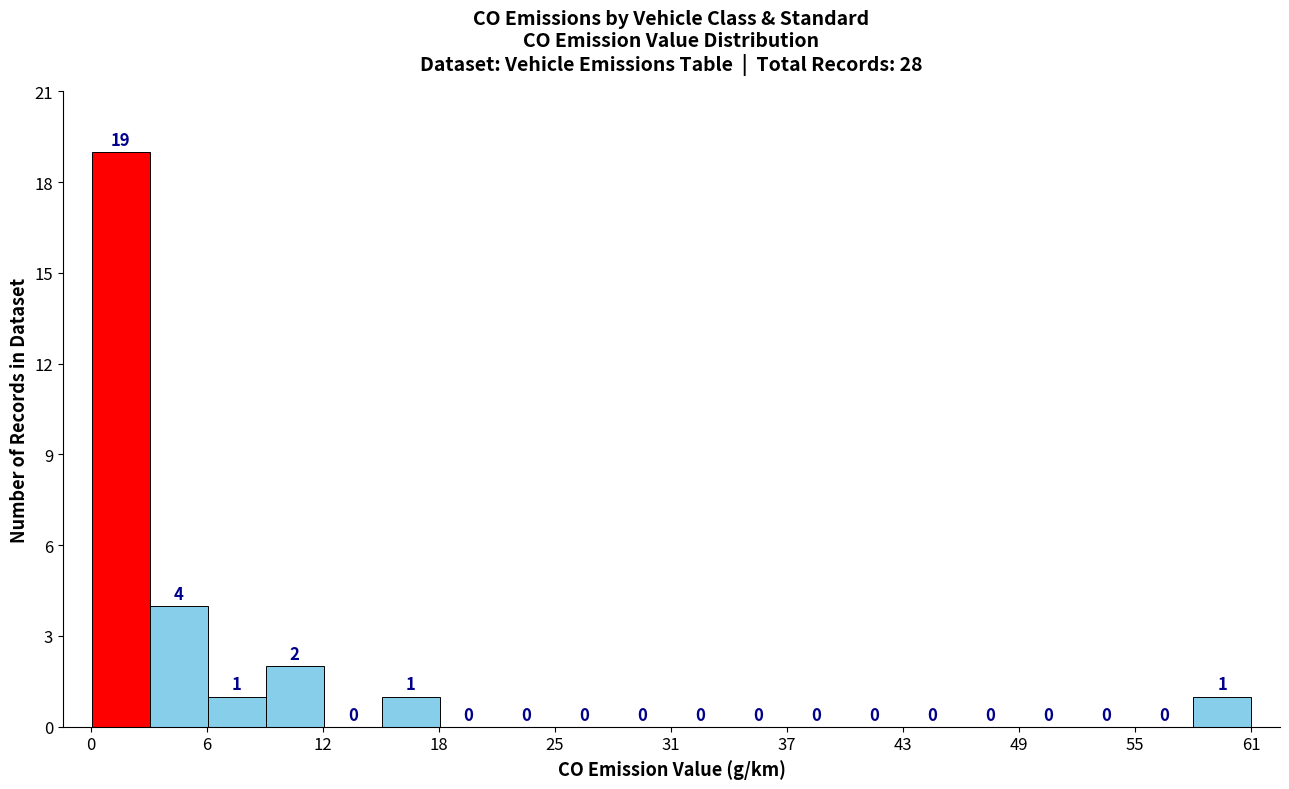

Read against the x-axis, roughly where is the centre of the tallest bar?

2